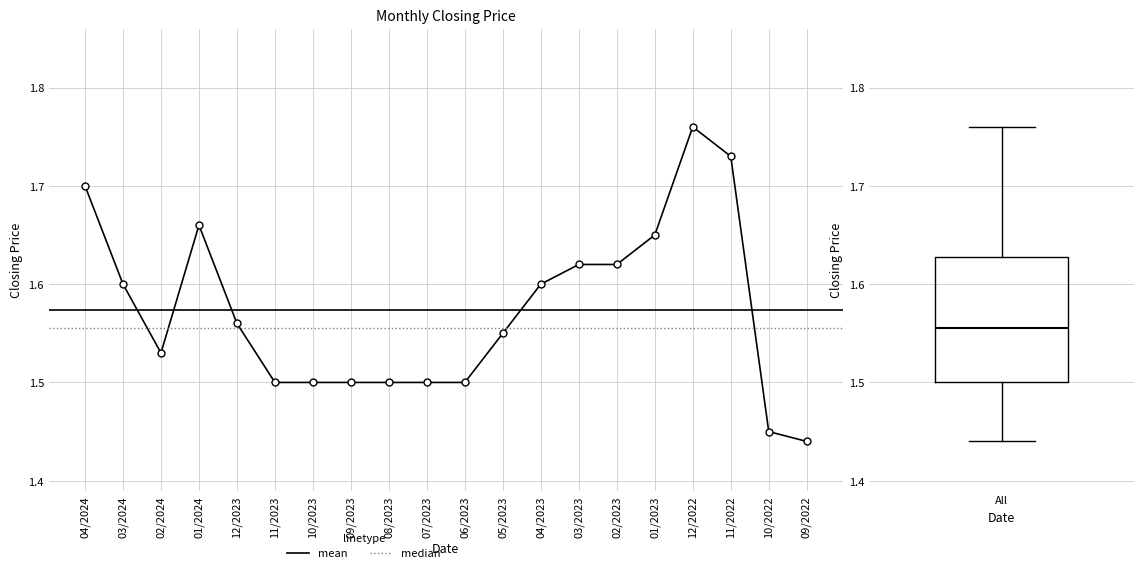

What is the change in value from 12/2023 to 10/2023?

-0.1